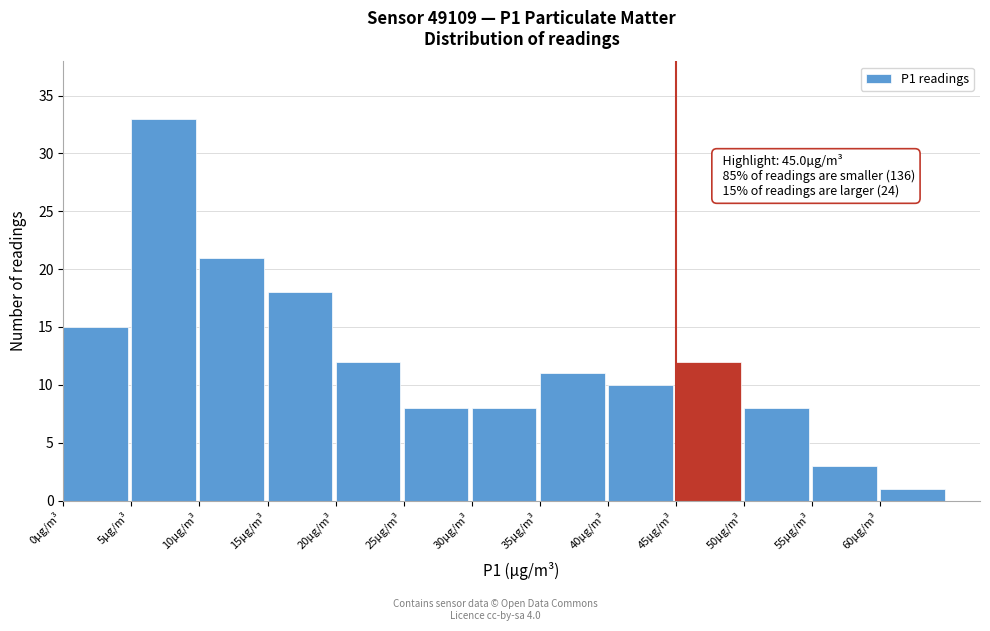

Which range on the x-axis has the tallest bar?

5 to 10